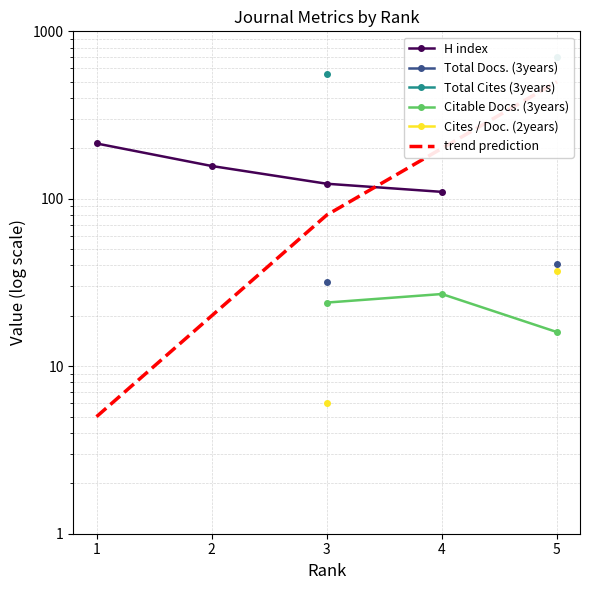

Is the value of Citable Docs. (3years) at 1 greater than the value of H index at 5?

No